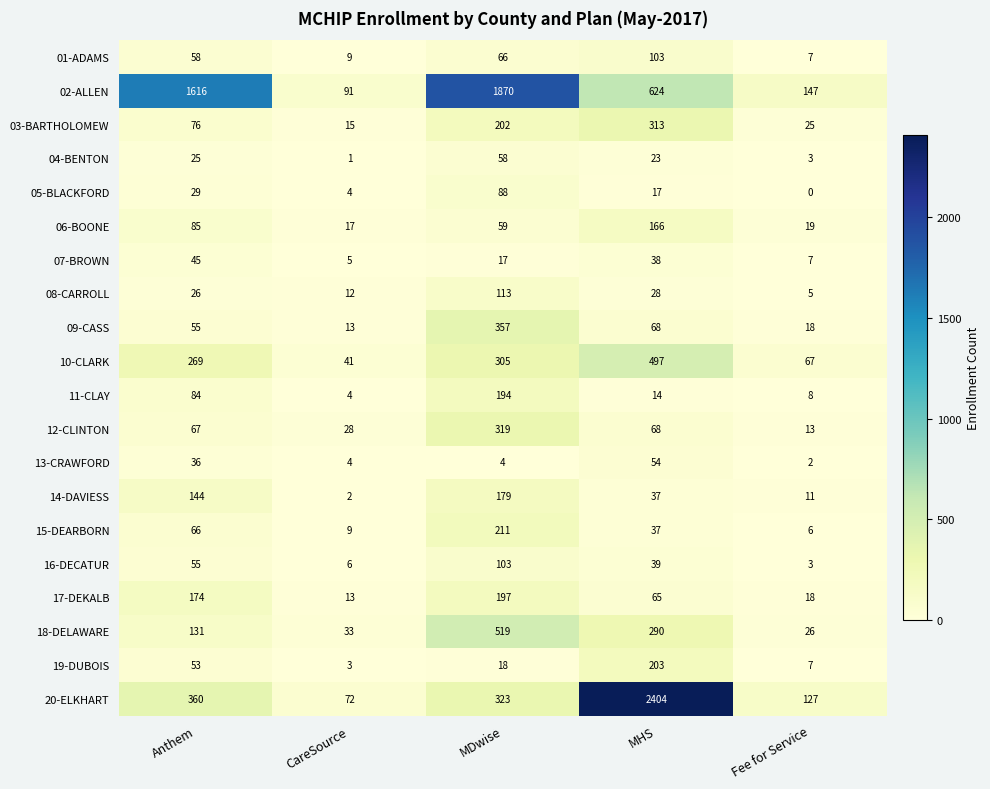

What is the total value across all series at Fee for Service?

519